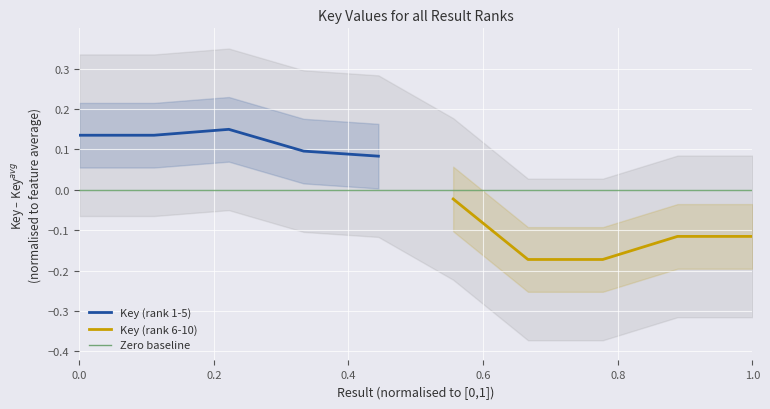

What is the minimum value shown in the chart?

-0.2